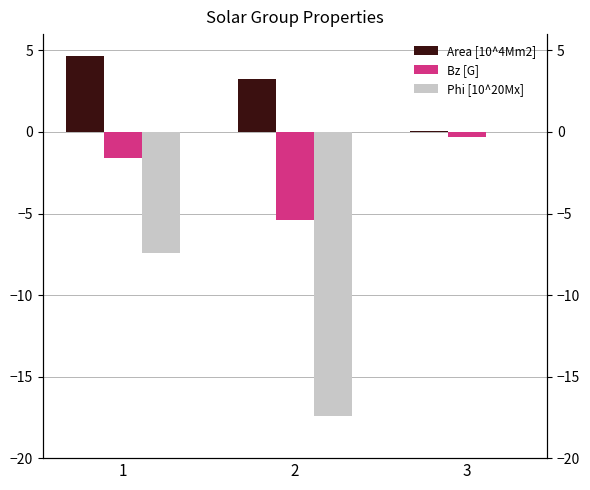

What is the sum of the Bz [G] values at 3 and 1?

-1.9